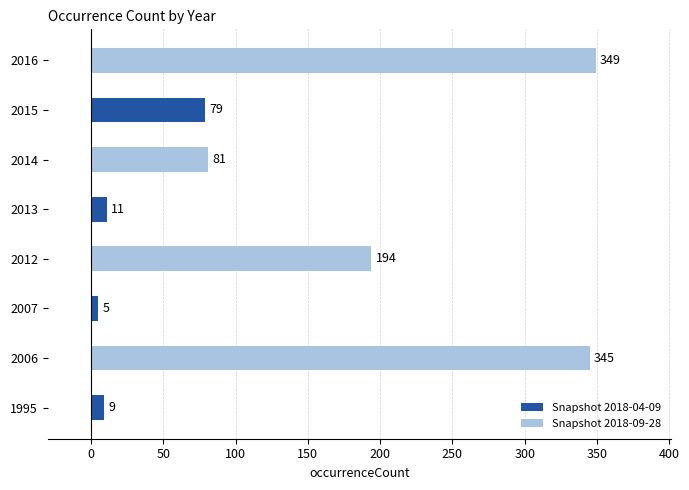

What is the change in value from 1995 to 2007?

-4